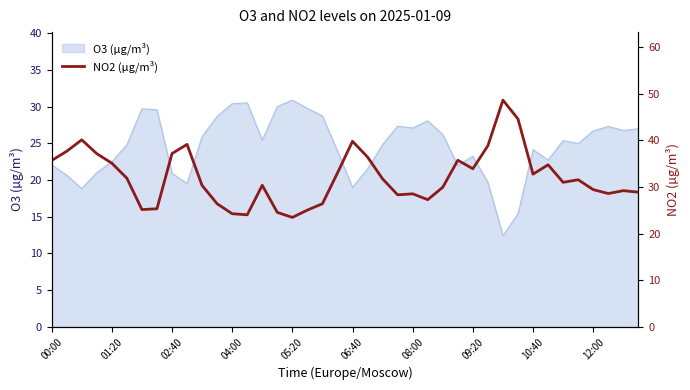

What is the minimum value for O3 (µg/m³)?

12.4